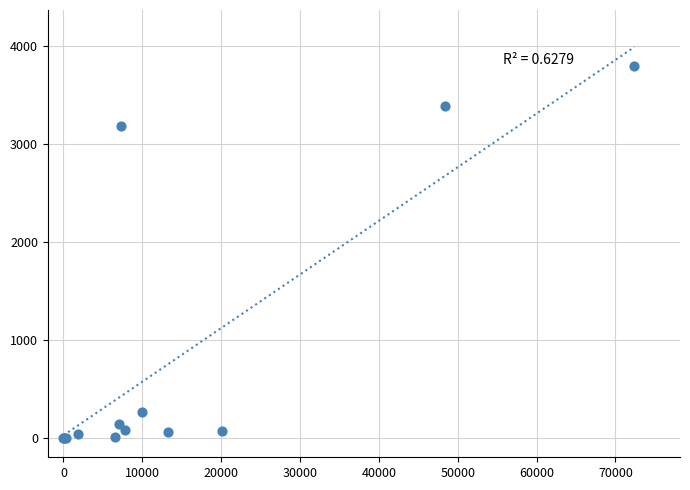

What Y value in the scatter plot is closest to 1900?

3189.7